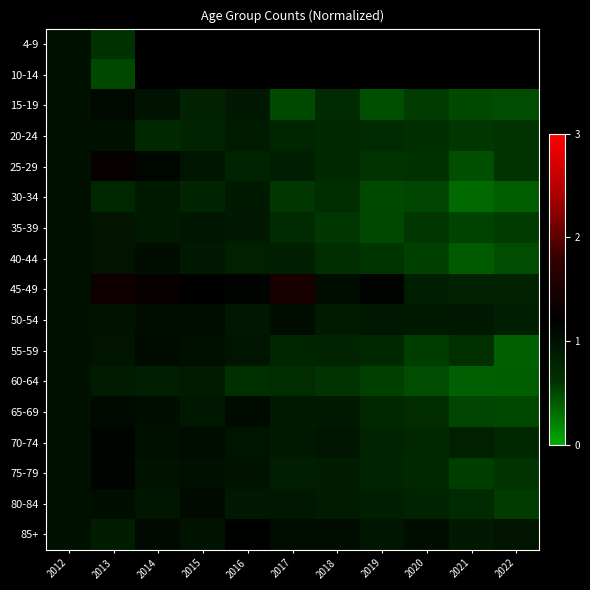

The value of 80-84 at 2013 is 0.3. True or false?

False